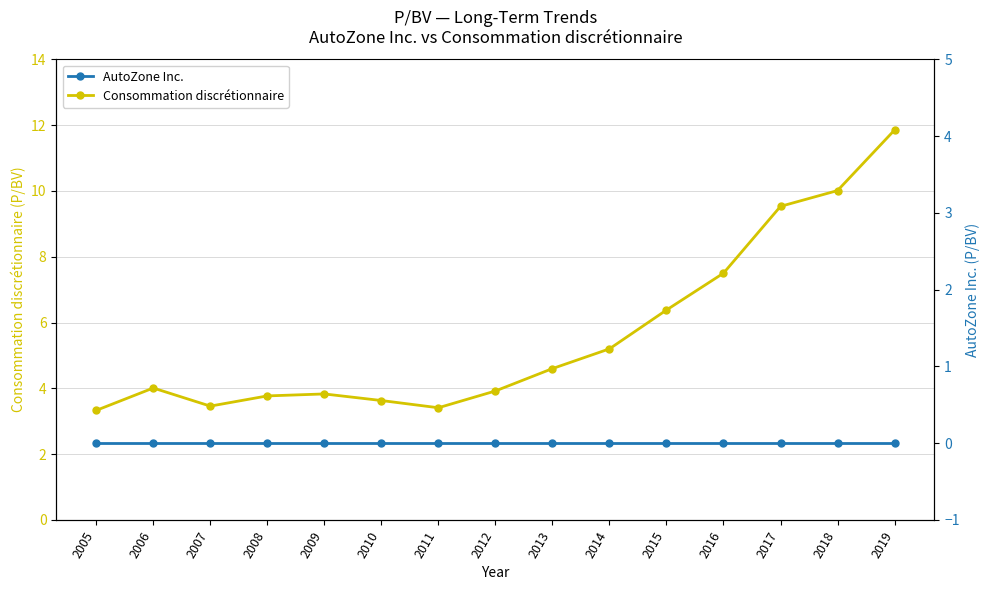

How many lines are shown in the chart?

2